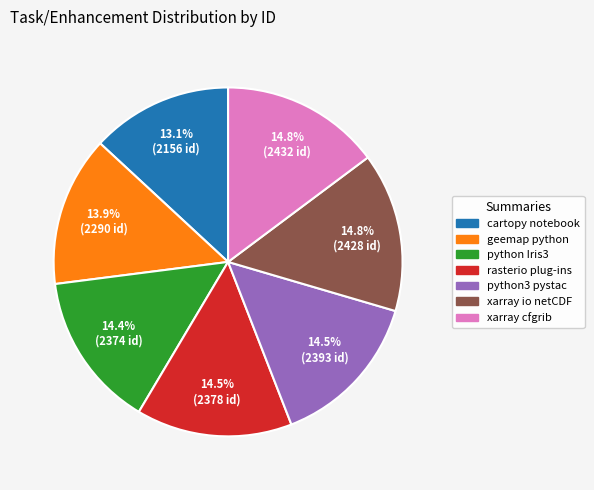

Is there any slice that represents more than half of the pie?

No